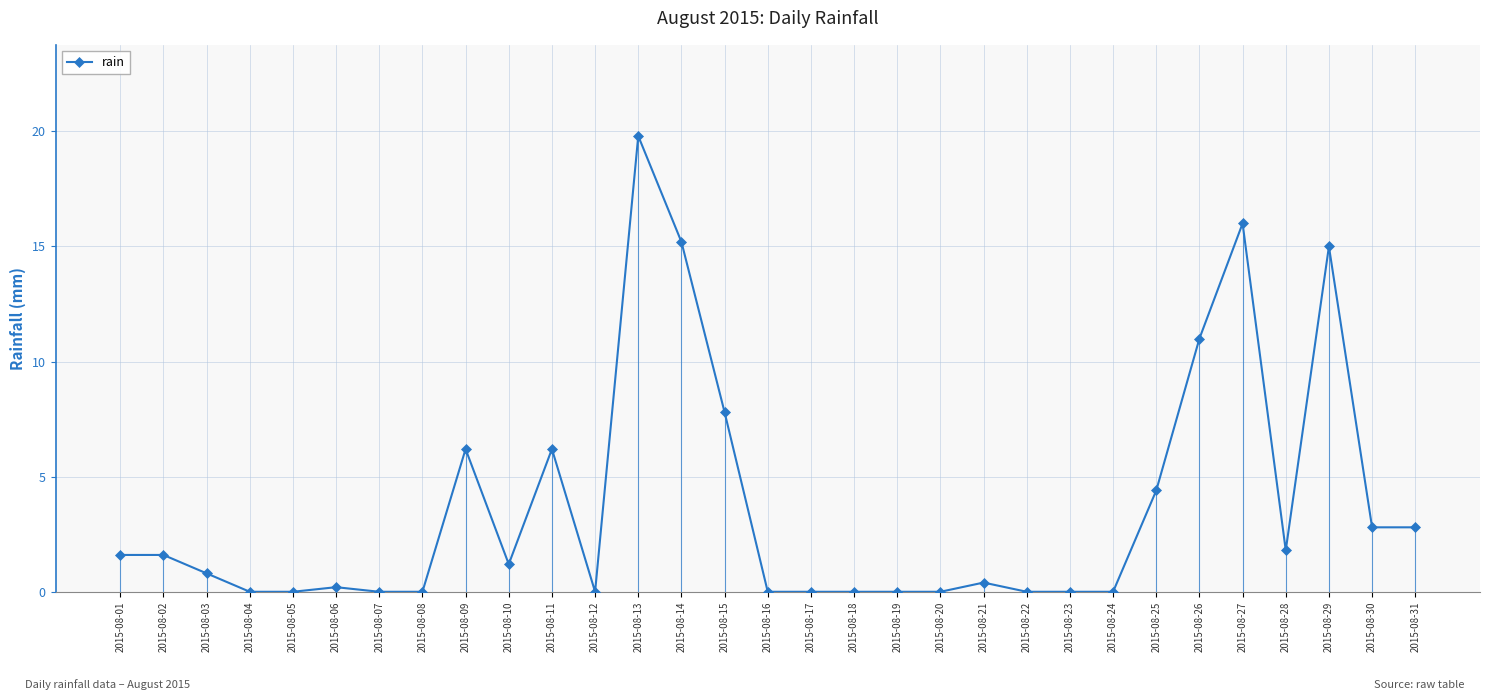

True or false: there are more than 1 points higher than both neighbors.

True